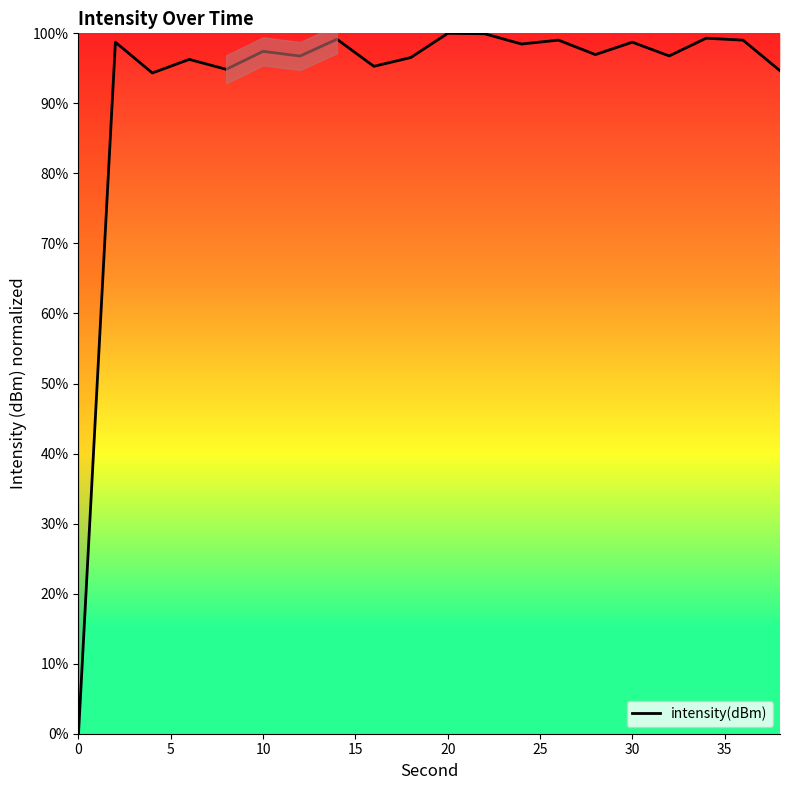

The value of intensity(dBm) at 20 is 38.4. True or false?

False